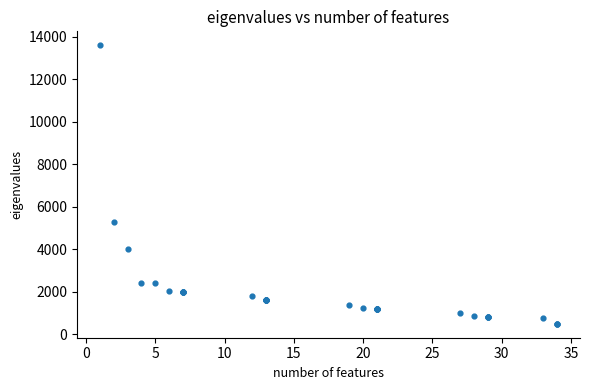

What Y value in the scatter plot is closest to 7050?

5300